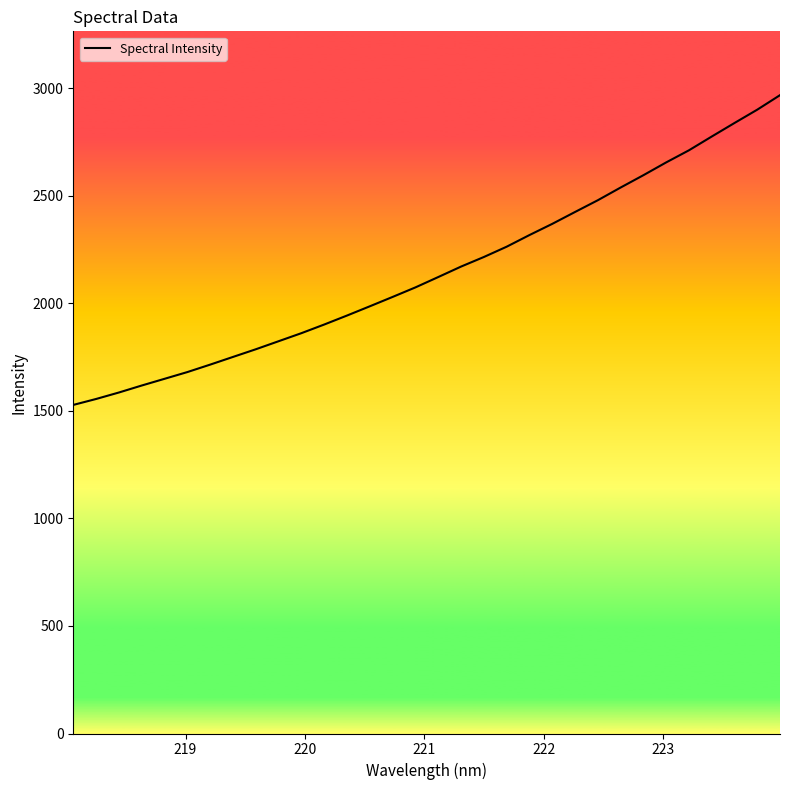

What is the smallest value displayed?

1527.8